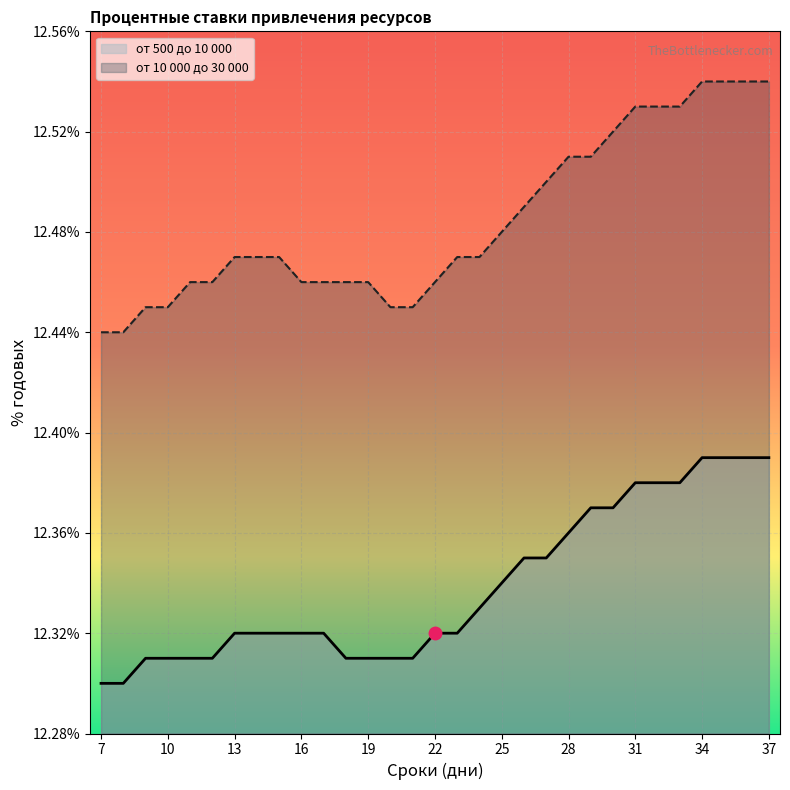

True or false: от 10 000 до 30 000 has a value of 19.0 at 35.

False